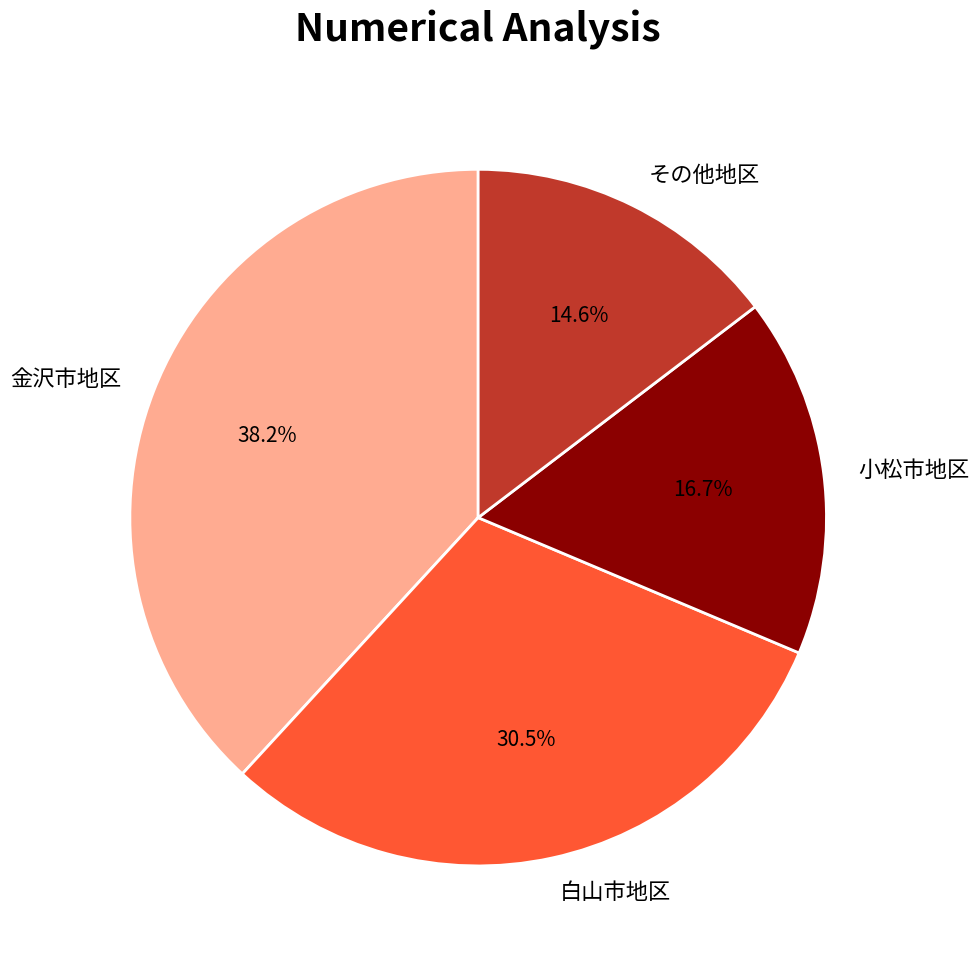

To the nearest percent, what is the difference between the 金沢市地区 and その他地区 slice percentages?

24%